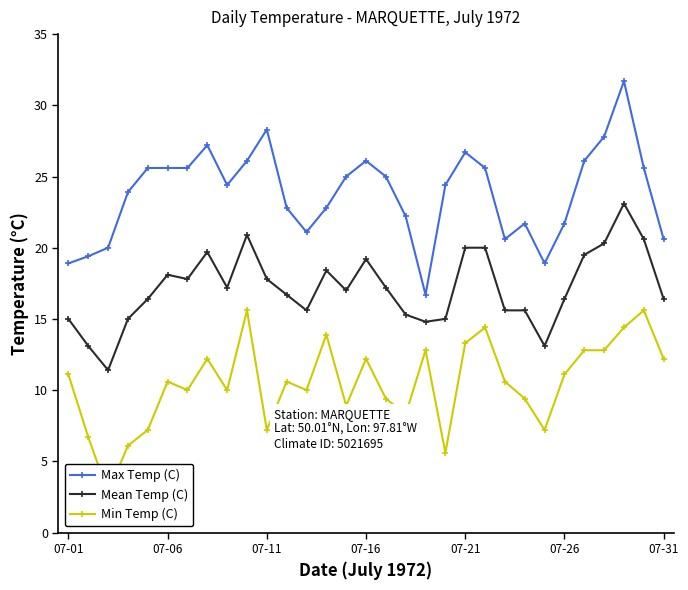

What are all the series names shown in the legend?

Max Temp (C), Mean Temp (C), Min Temp (C)